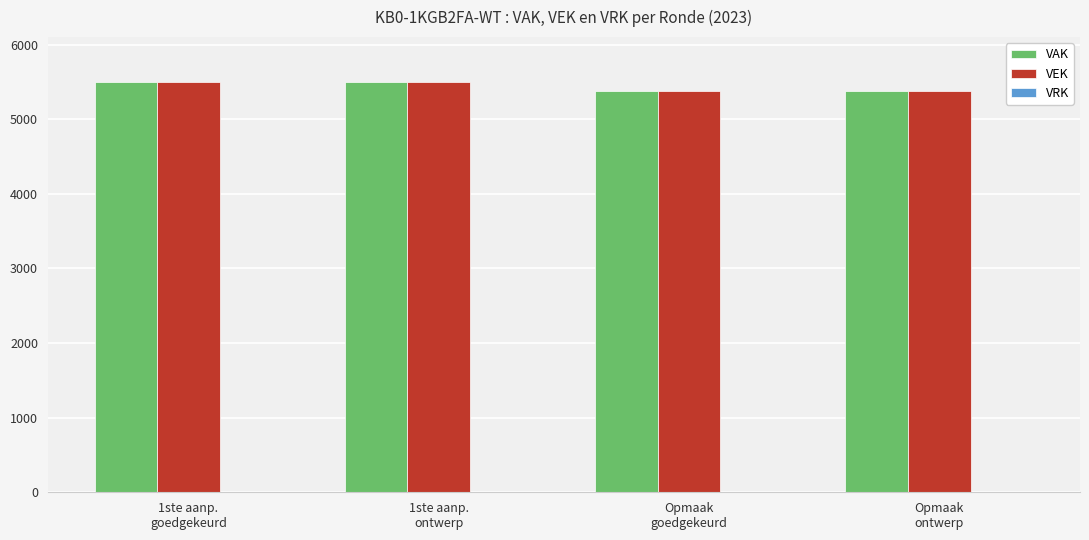

What is the value of the VAK bar at the 4th from the left?

5377